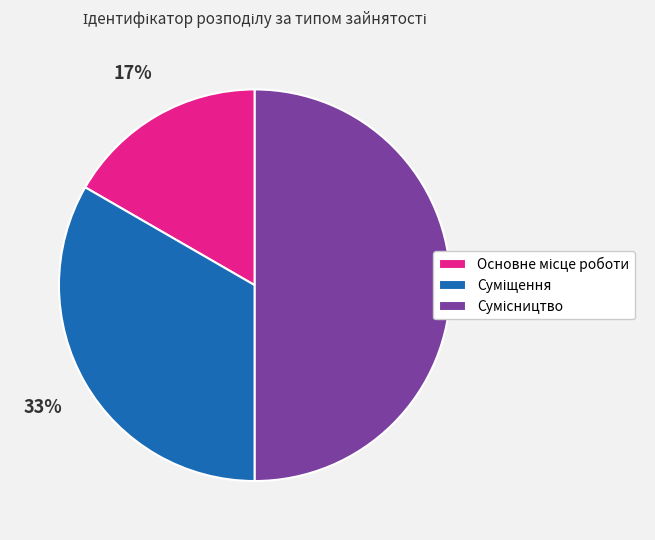

To the nearest percent, what is the average slice percentage?

33%